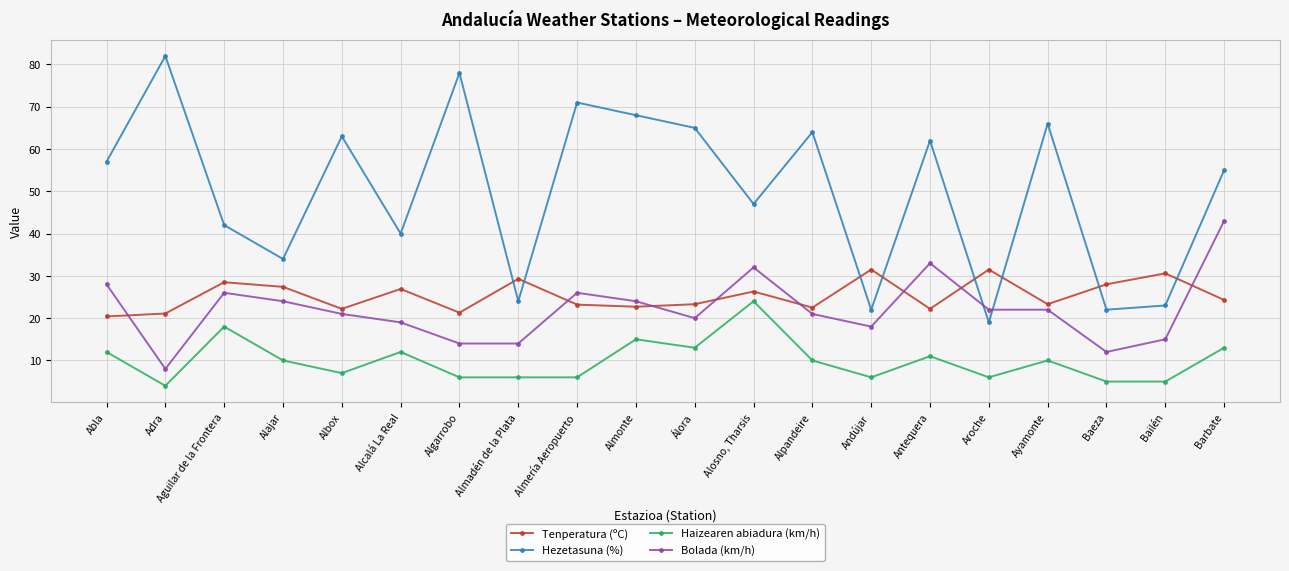

At Aroche, list the series in order from smallest to largest.

Haizearen abiadura (km/h), Hezetasuna (%), Bolada (km/h), Tenperatura (ºC)